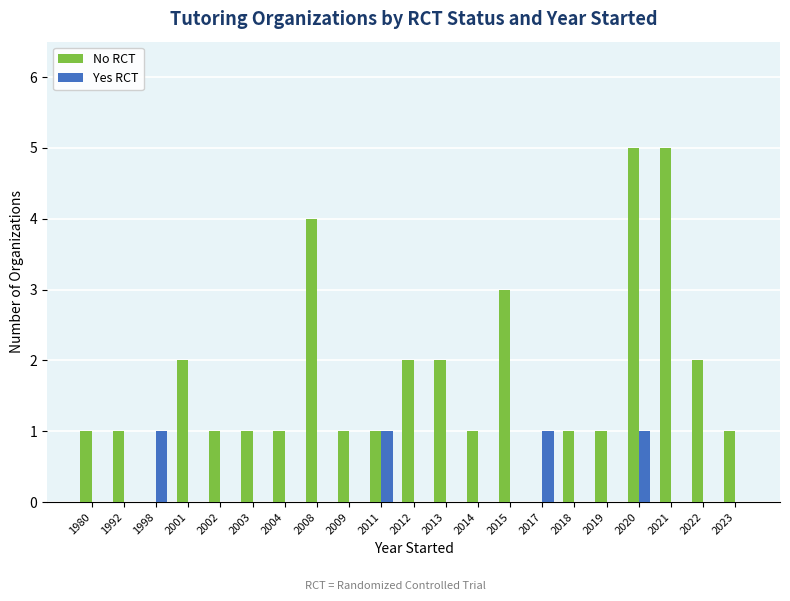

Which series has the largest range (max minus min)?

No RCT